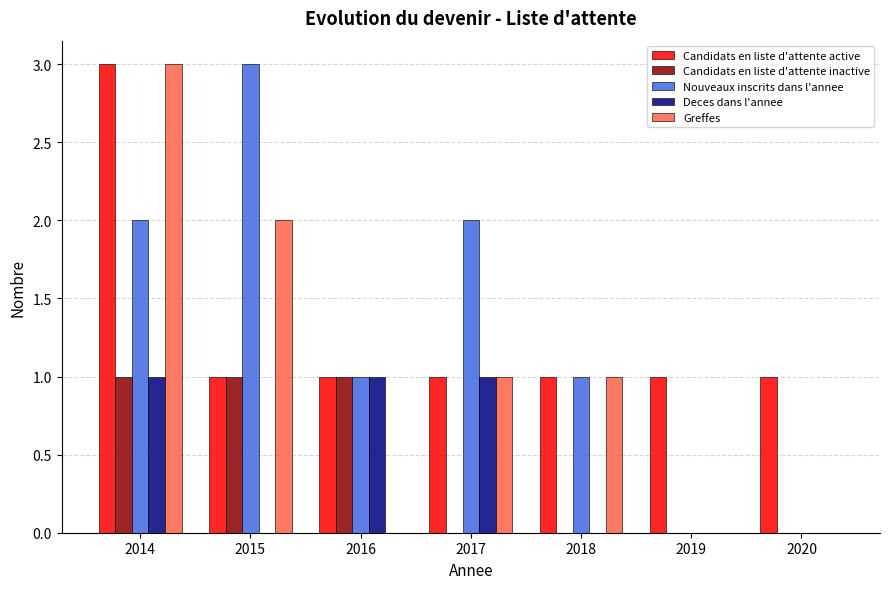

True or false: Nouveaux inscrits dans l'annee has a value of 3 at 2014.

False